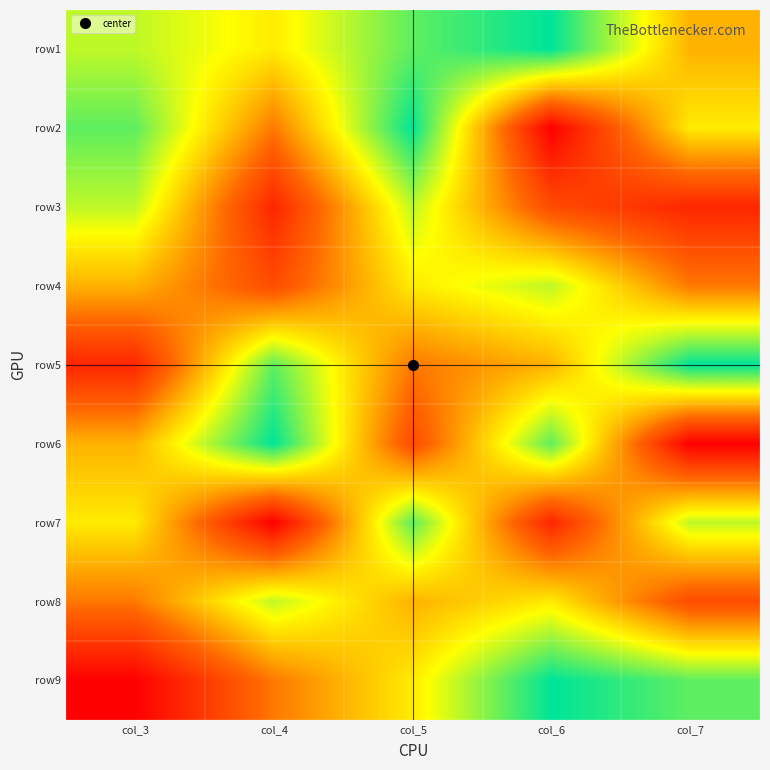

Between col_6 and col_7, which is larger?

col_6